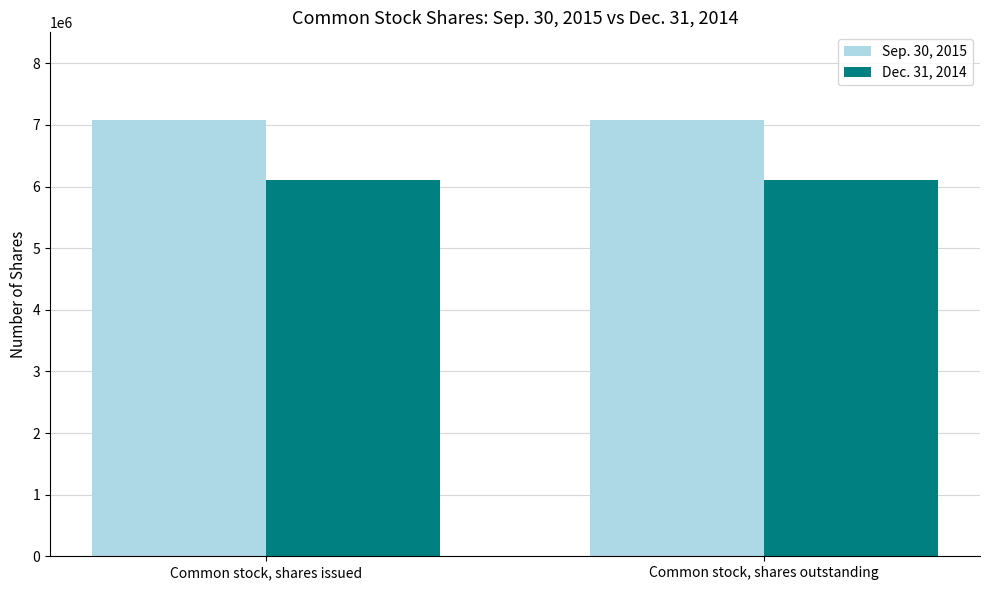

How many series are shown in this chart?

2